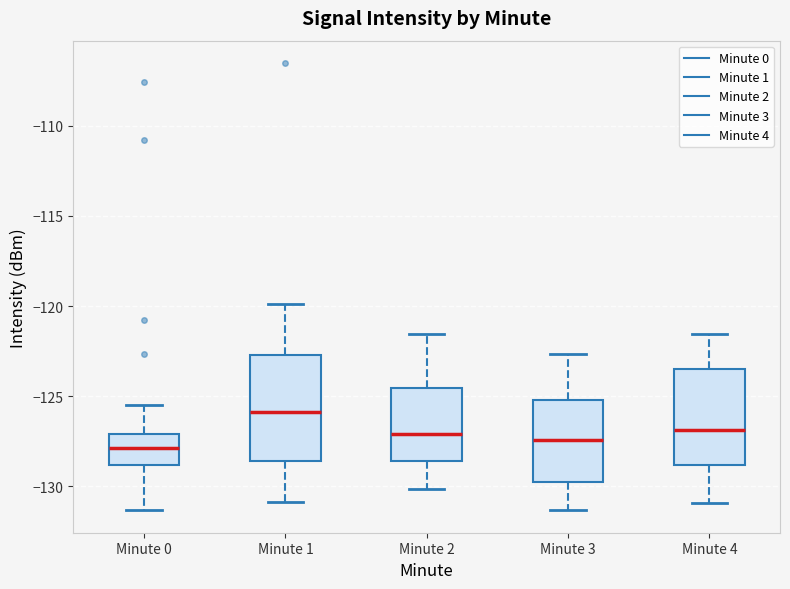

Reading left to right, read every box against the y-axis: the position of its median line, the range the box covers, and the ends of its whiskers. The values are not printed on the chart, so give them approximately, as read against the axis.

Minute 0: median -128.0, box -129.0 to -127.0, whiskers -131.5 to -125.5
Minute 1: median -126.0, box -128.5 to -122.5, whiskers -131.0 to -120.0
Minute 2: median -127.0, box -128.5 to -124.5, whiskers -130.0 to -121.5
Minute 3: median -127.5, box -129.5 to -125.0, whiskers -131.5 to -122.5
Minute 4: median -127.0, box -129.0 to -123.5, whiskers -131.0 to -121.5